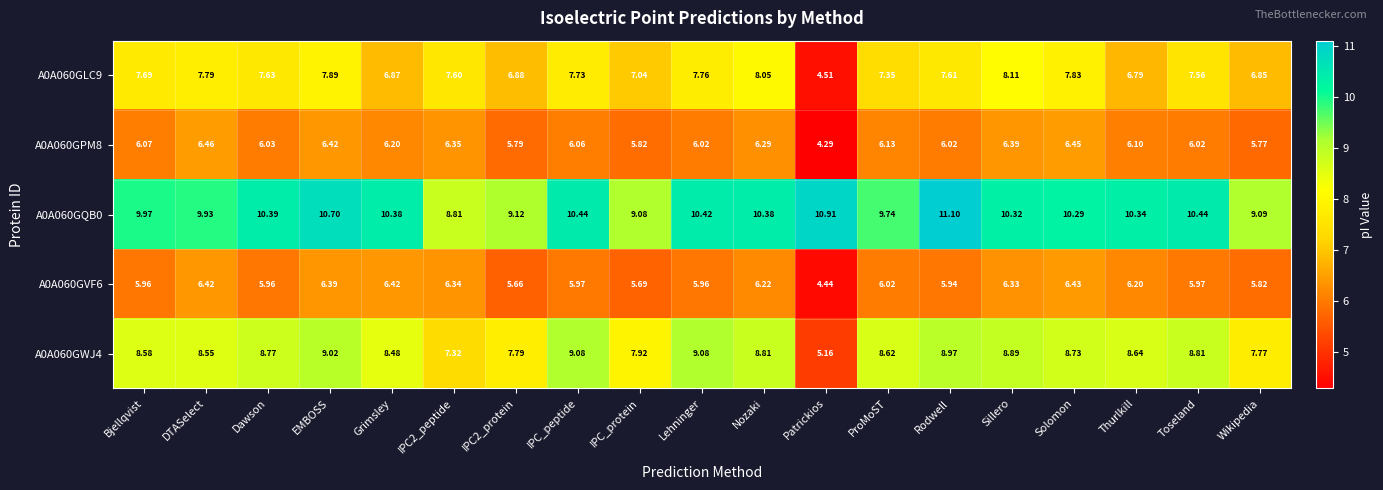

Count the number of categories in the chart.

19